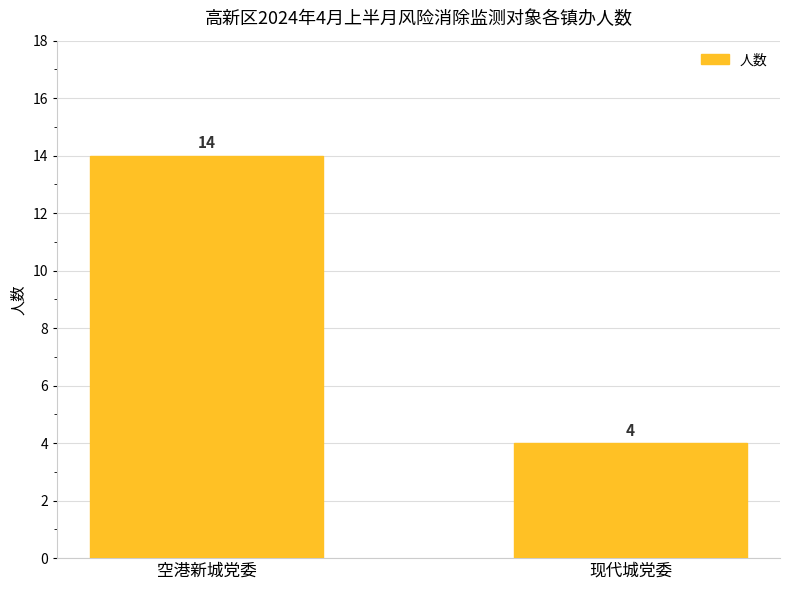

Which label corresponds to the smallest value in the chart?

现代城党委